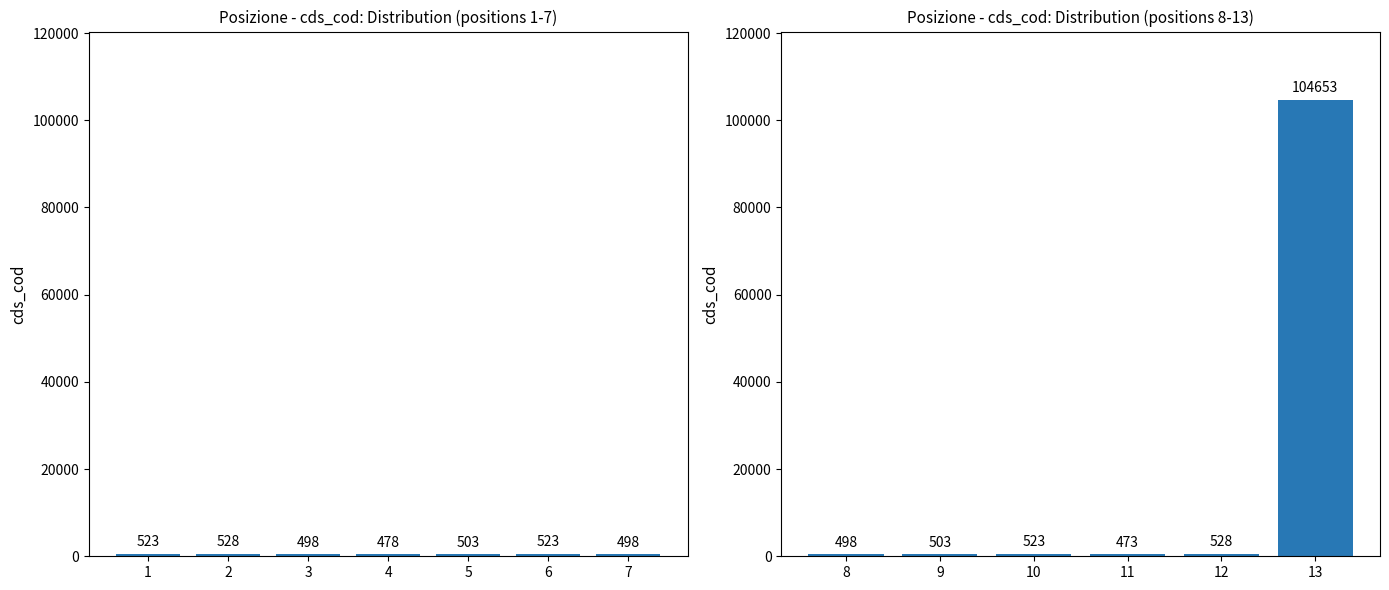

The chart shows a value of 811 at 11. True or false?

False